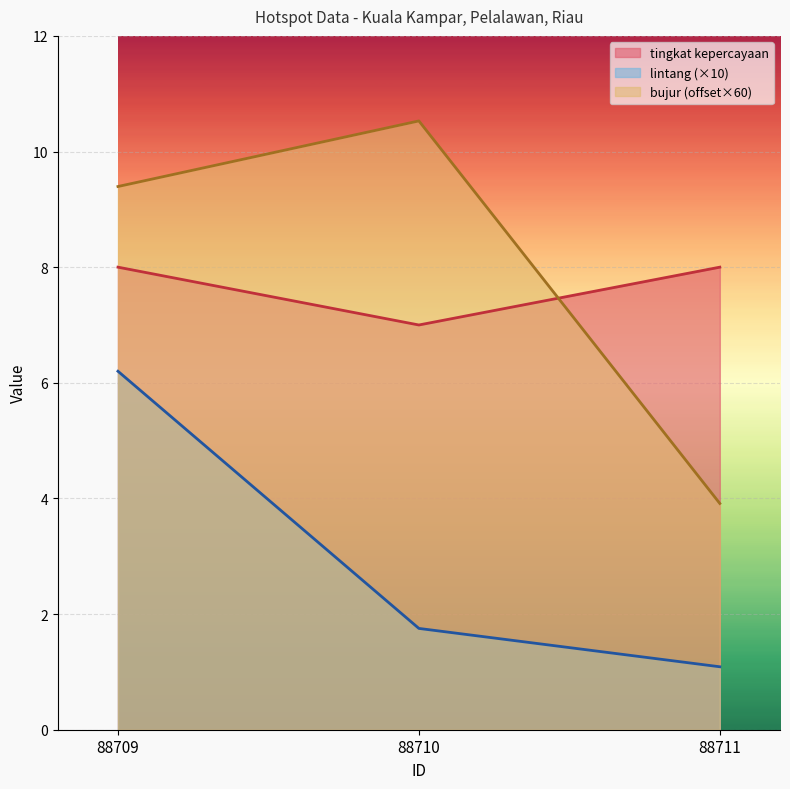

What is the maximum value shown in the chart?

10.5